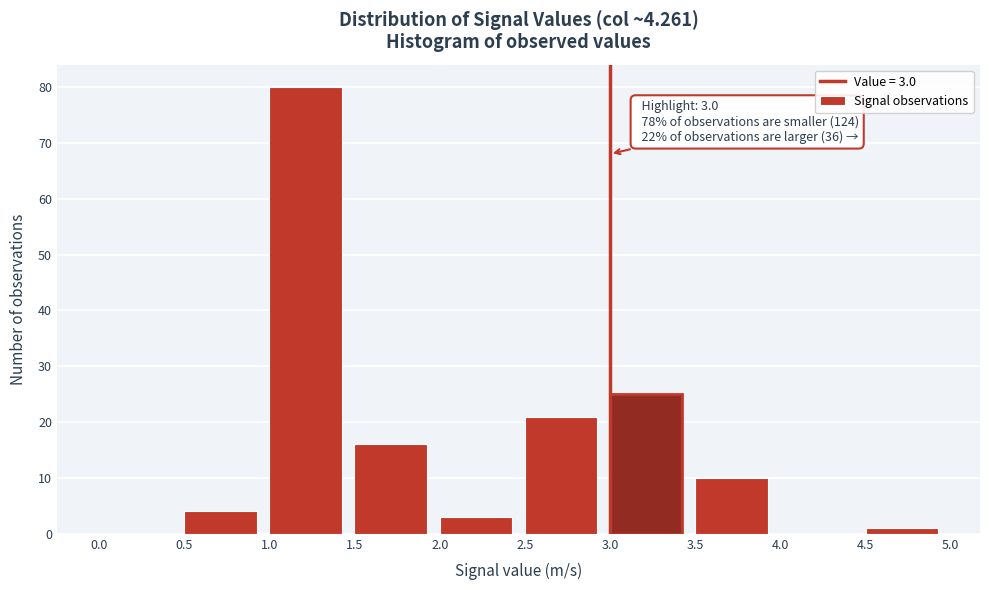

Over which range of the x-axis is the bar tallest?

1.0 to 1.5